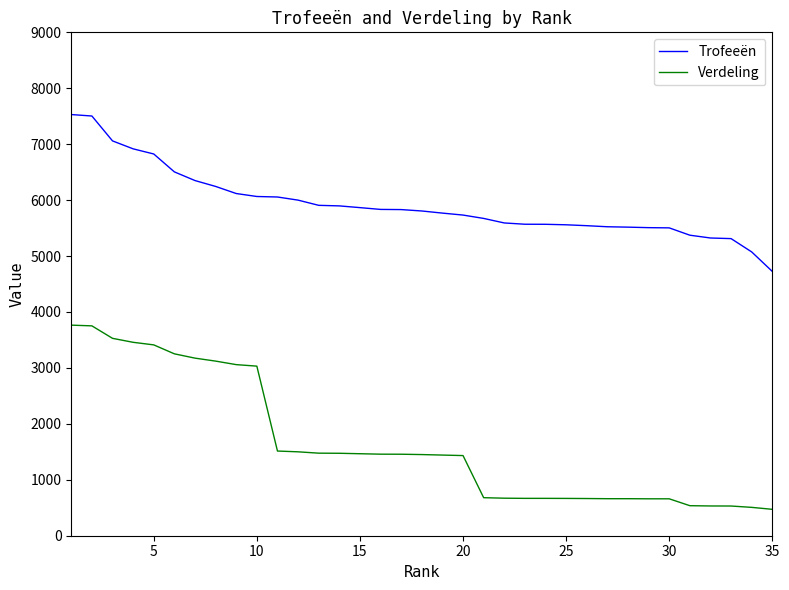

What is the average value of the Verdeling series?

1642